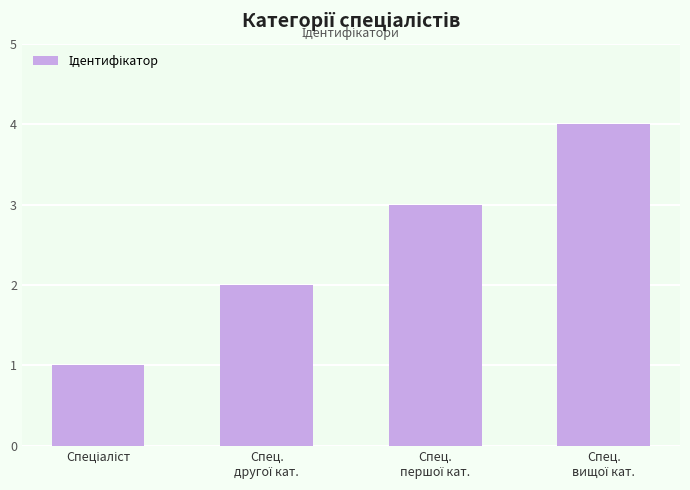

Are the bars grouped side by side (vs. stacked)?

No